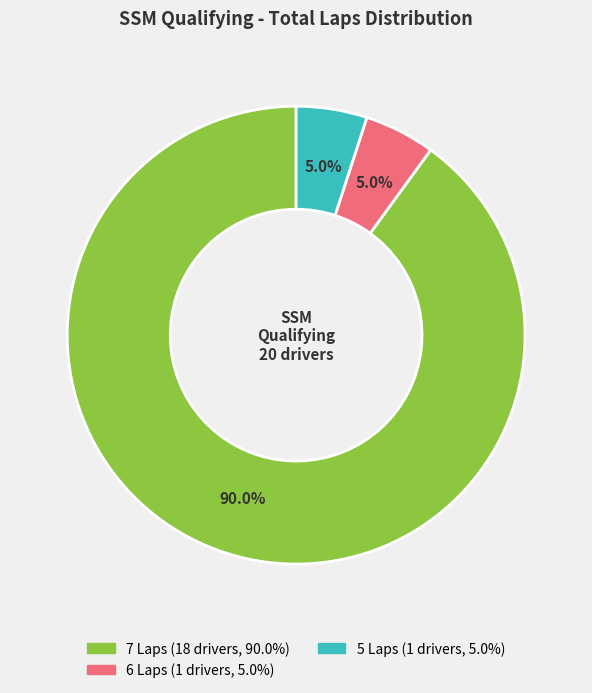

Is there any slice that represents more than half of the pie?

Yes